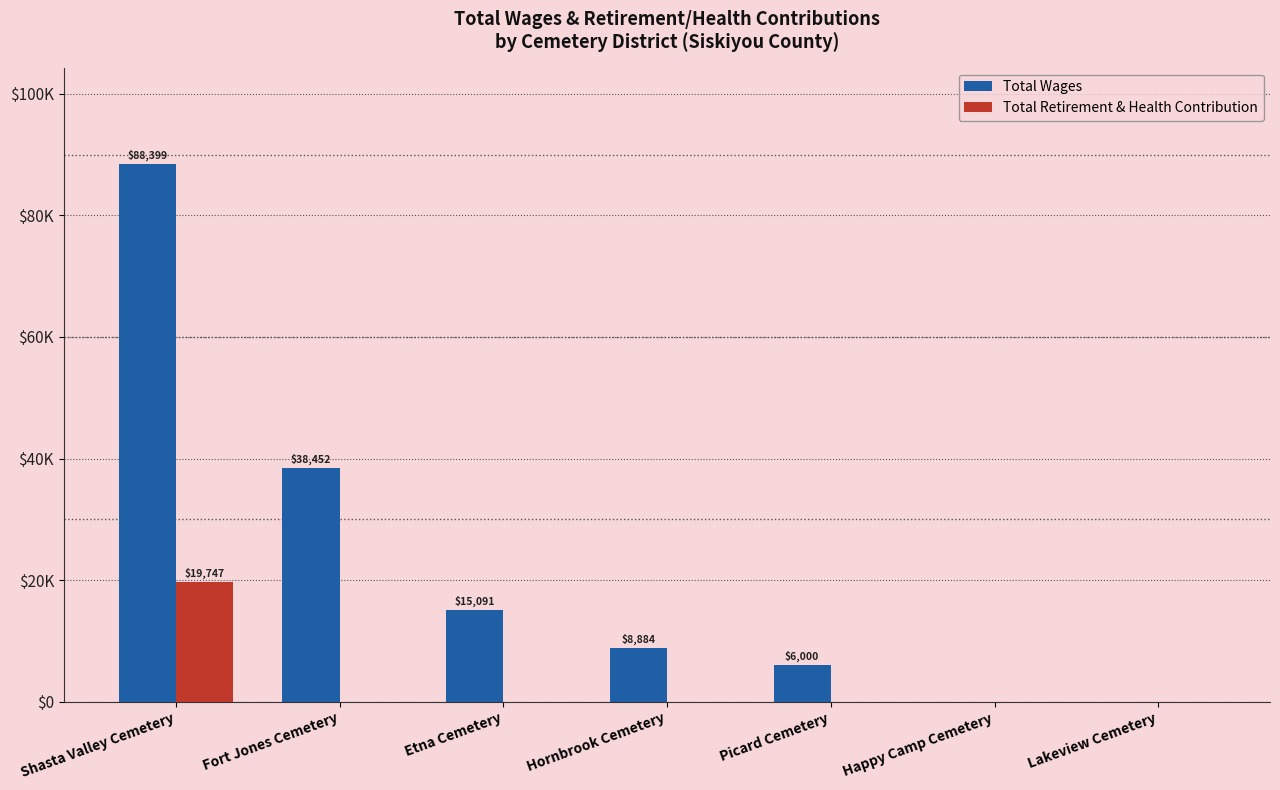

At which label is Total Retirement & Health Contribution closest to 9873?

Fort Jones Cemetery